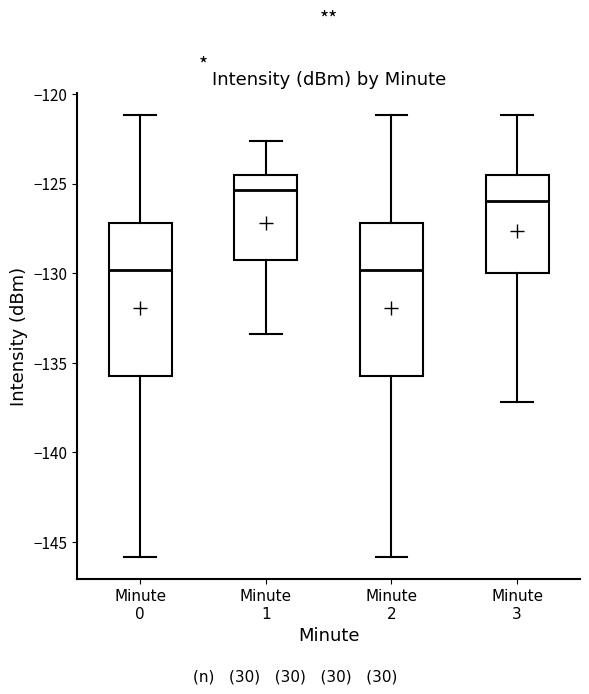

Reading left to right, read every box against the y-axis: the position of its median line, the range the box covers, and the ends of its whiskers. The values are not printed on the chart, so give them approximately, as read against the axis.

Minute 0: median -130.0, box -135.5 to -127.0, whiskers -146.0 to -121.0
Minute 1: median -125.5, box -129.5 to -124.5, whiskers -133.5 to -122.5
Minute 2: median -130.0, box -135.5 to -127.0, whiskers -146.0 to -121.0
Minute 3: median -126.0, box -130.0 to -124.5, whiskers -137.0 to -121.0